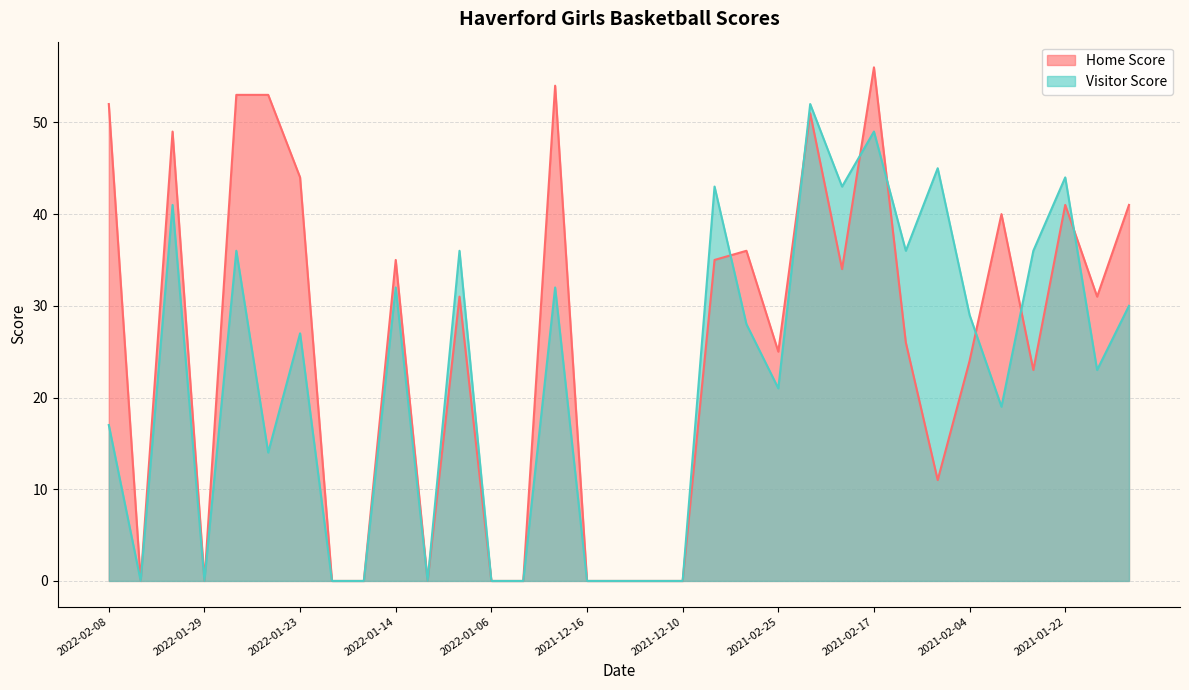

At which category is the sum across all series the highest?

2021-02-17